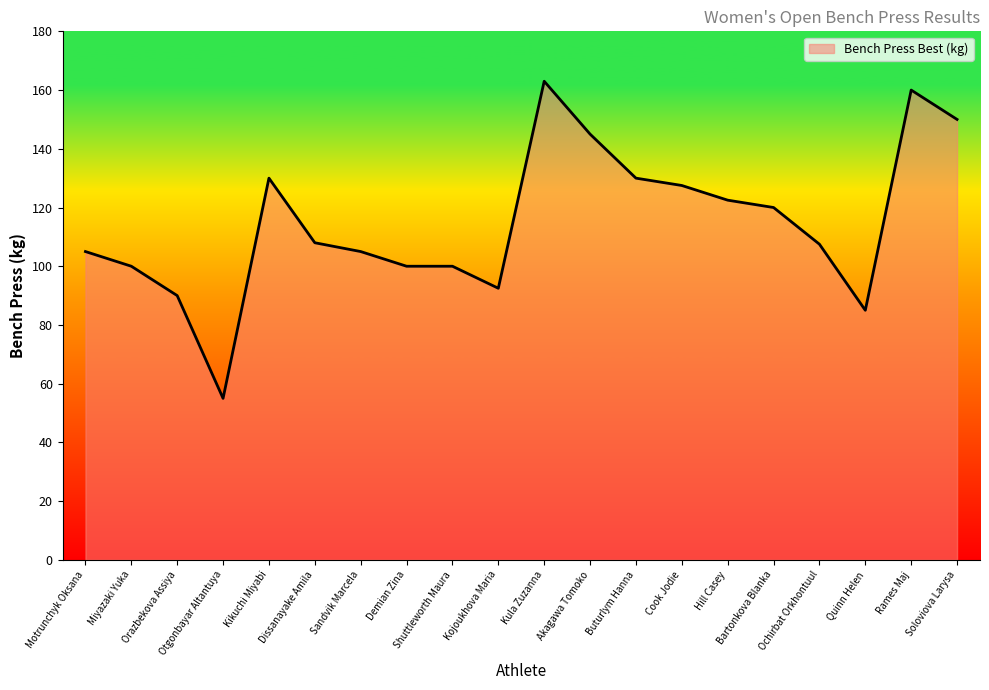

Does the chart have visible grid lines?

No